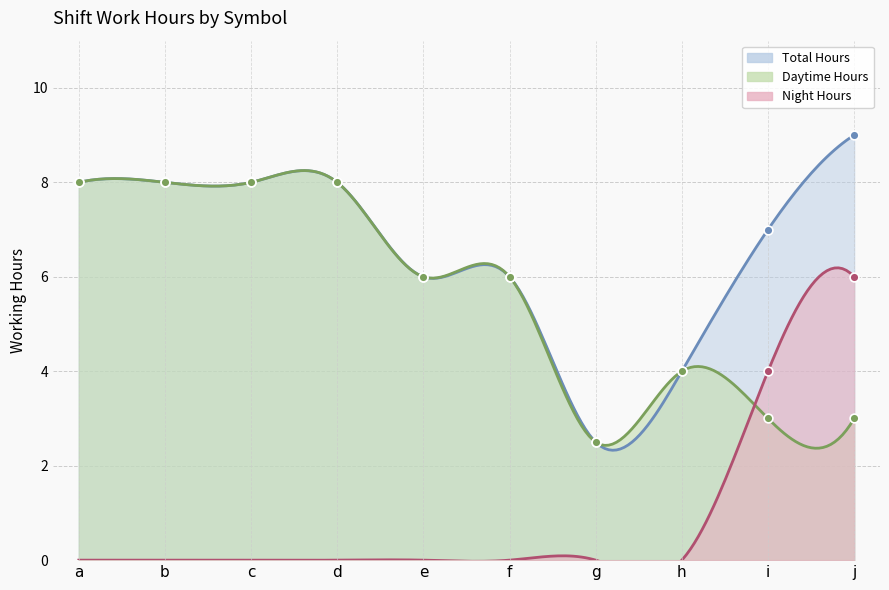

Approximately how many times larger is the value at e compared to g?

2.4